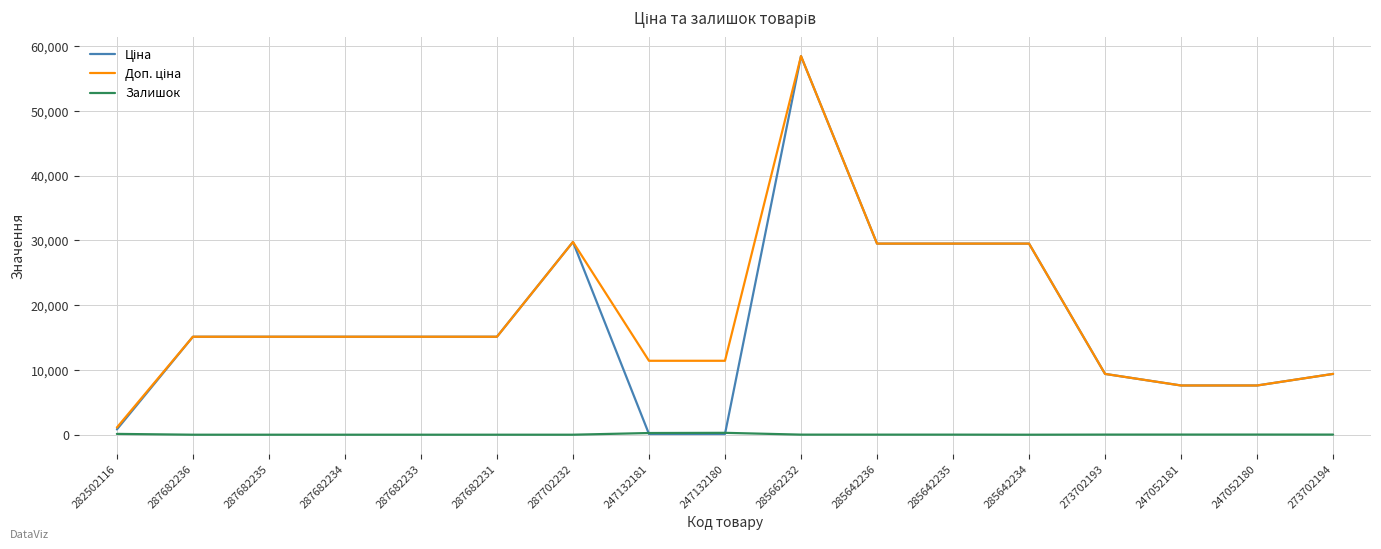

What is the total value across all series at 247132181?

11784.1